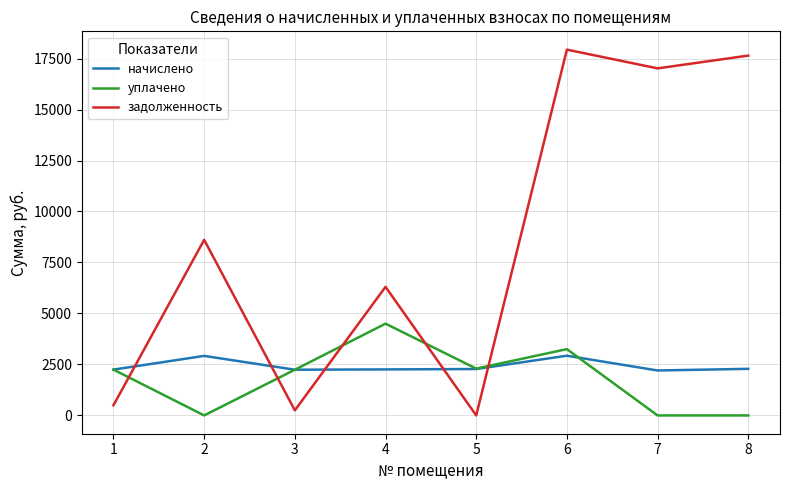

Rank the series by their maximum value, from highest to lowest.

задолженность, уплачено, начислено